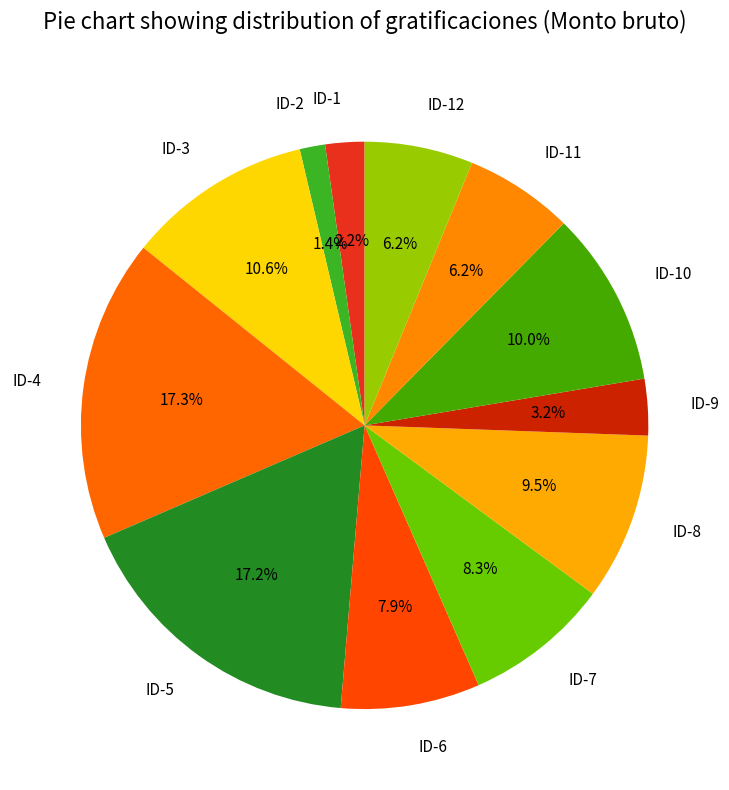

Is there a majority slice in this chart?

No